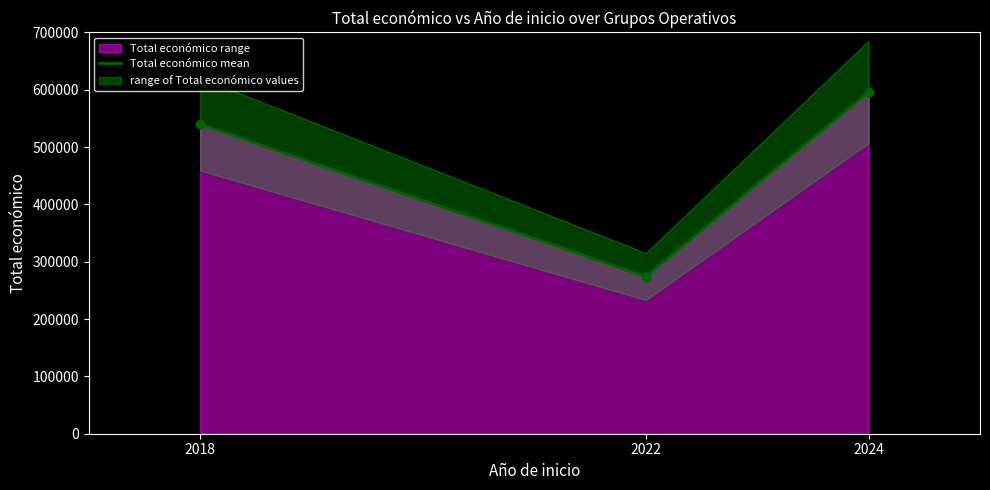

Which has a higher value, 2022 or 2018?

2018